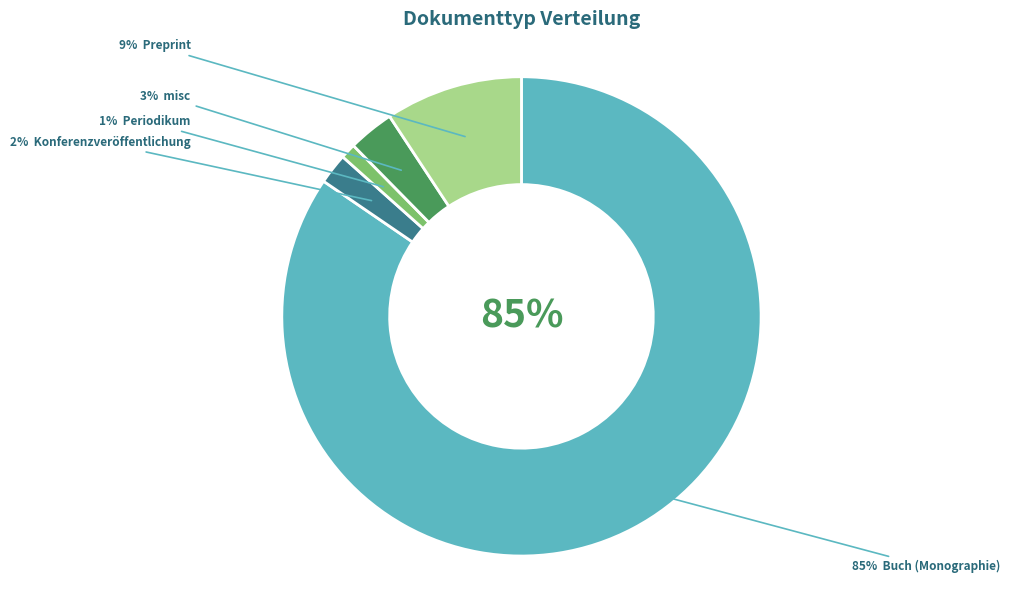

How many slices are in this pie chart?

5